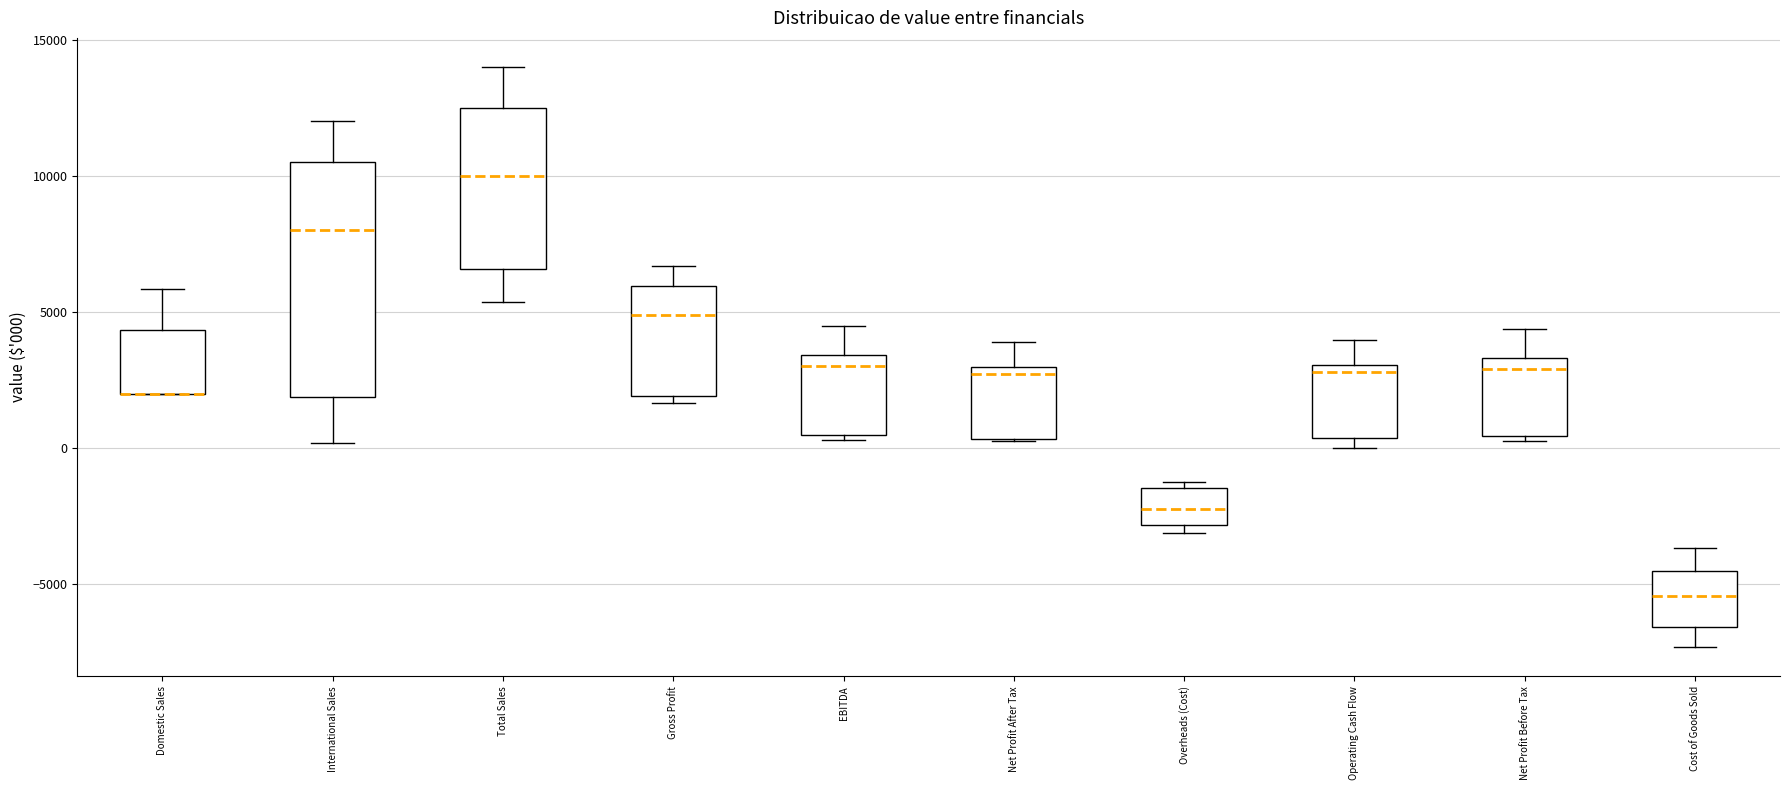

Reading left to right, transcribe this box plot: for each box, give where its median line is, the range the box spans, and where its two whiskers end, as read against the y-axis. The values are not printed on the chart, so give them approximately, as read against the axis.

Domestic Sales: median 2000 (drawn on the box's lower edge), box 2000 to 4500, whiskers 2000 to 6000
International Sales: median 8000, box 2000 to 10500, whiskers 0 to 12000
Total Sales: median 10000, box 6500 to 12500, whiskers 5500 to 14000
Gross Profit: median 5000, box 2000 to 6000, whiskers 1500 to 6500
EBITDA: median 3000, box 500 to 3500, whiskers 500 (just below the box's lower edge) to 4500
Net Profit After Tax: median 2500, box 500 to 3000, whiskers 500 to 4000
Overheads (Cost): median -2000, box -3000 to -1500, whiskers -3000 (just below the box's lower edge) to -1000
Operating Cash Flow: median 3000 (just below the box's upper edge), box 500 to 3000, whiskers 0 to 4000
Net Profit Before Tax: median 3000, box 500 to 3500, whiskers 500 (just below the box's lower edge) to 4500
Cost of Goods Sold: median -5500, box -6500 to -4500, whiskers -7500 to -3500